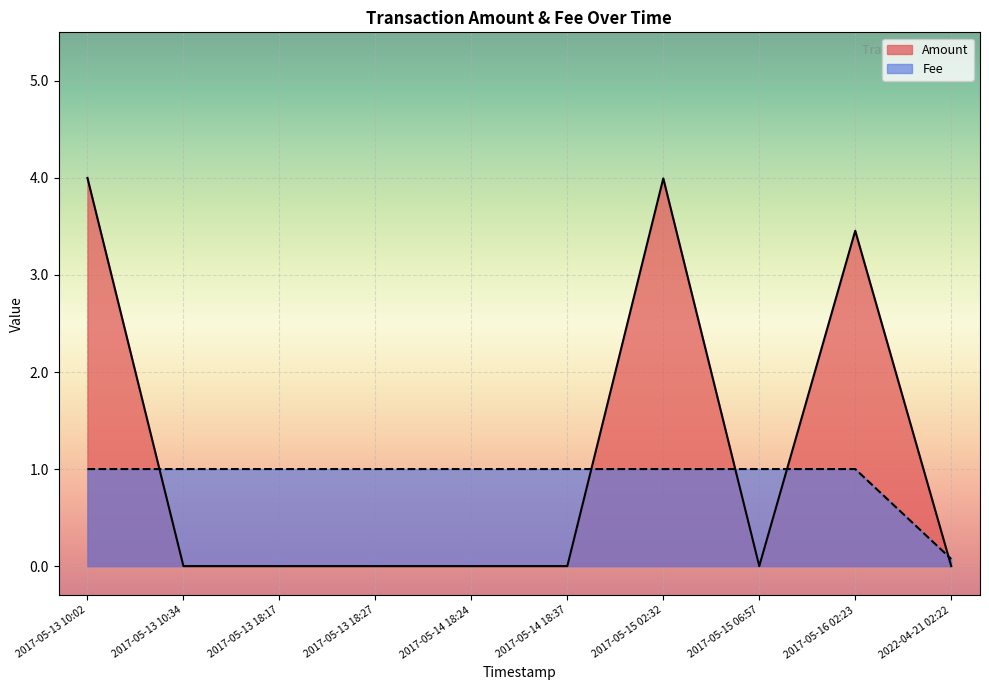

True or false: Amount has more than 2 interior local peaks.

False